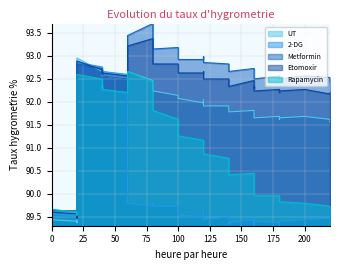

How many lines are shown in the chart?

5